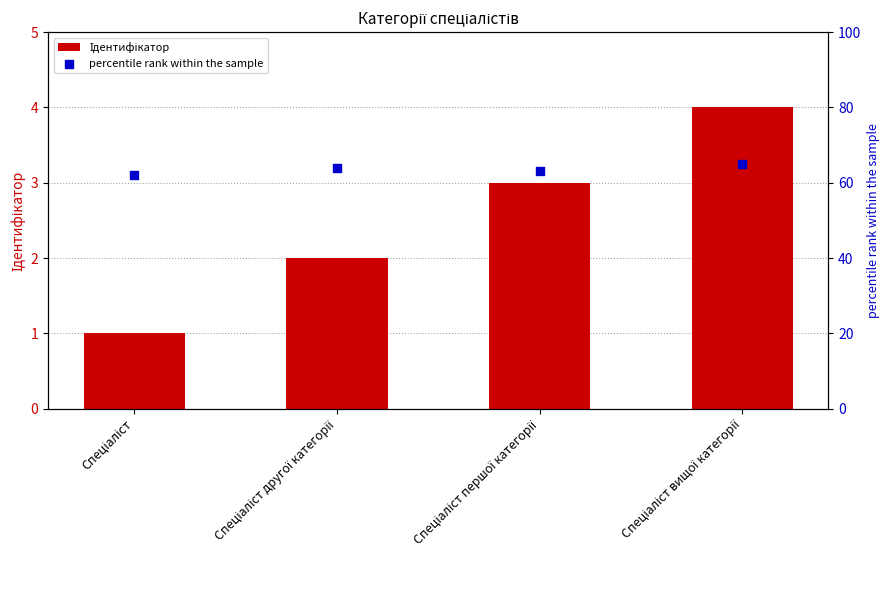

Which series has the largest total across all categories?

percentile rank within the sample